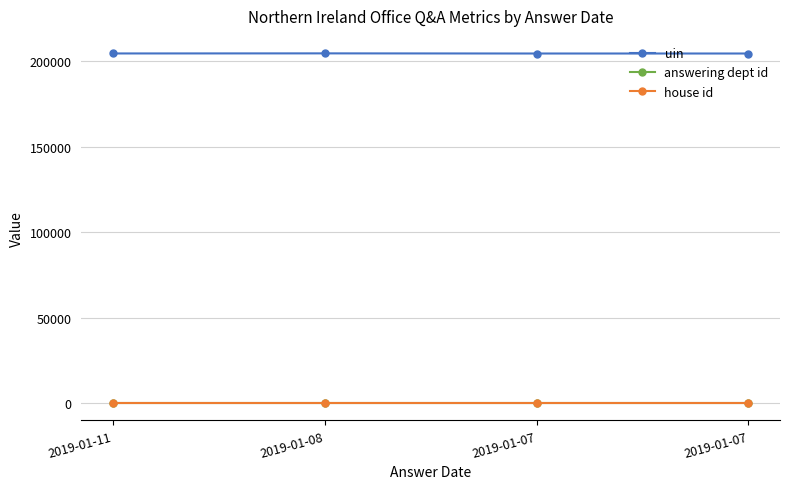

How many data points does each series have?

4